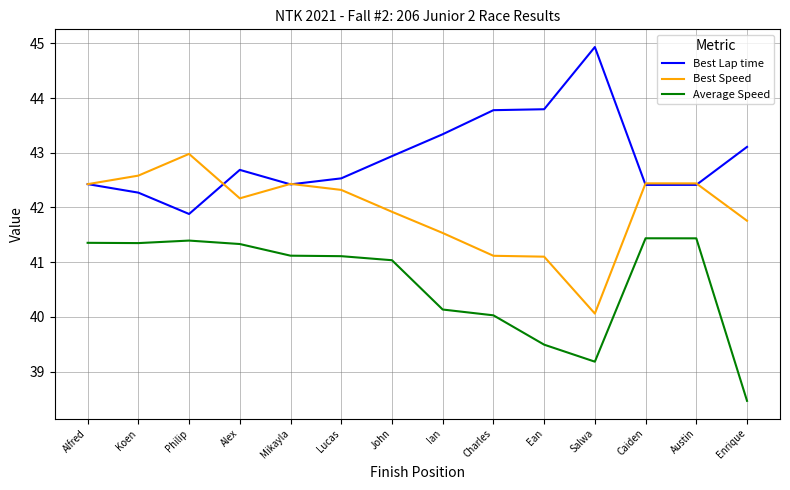

At which label does Best Speed first exceed 42?

Alfred